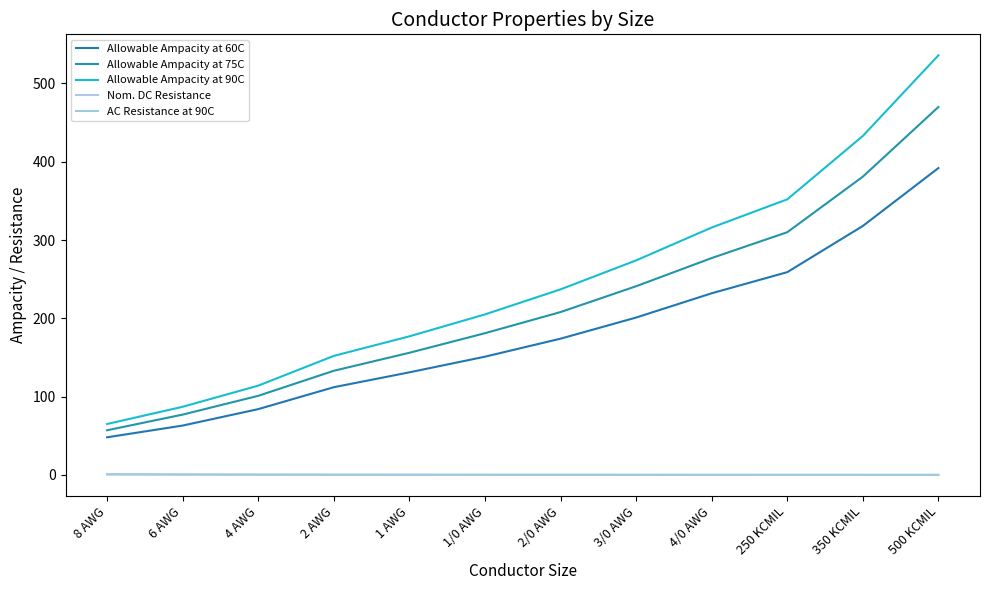

True or false: AC Resistance at 90C has more than 1 interior local peaks.

False